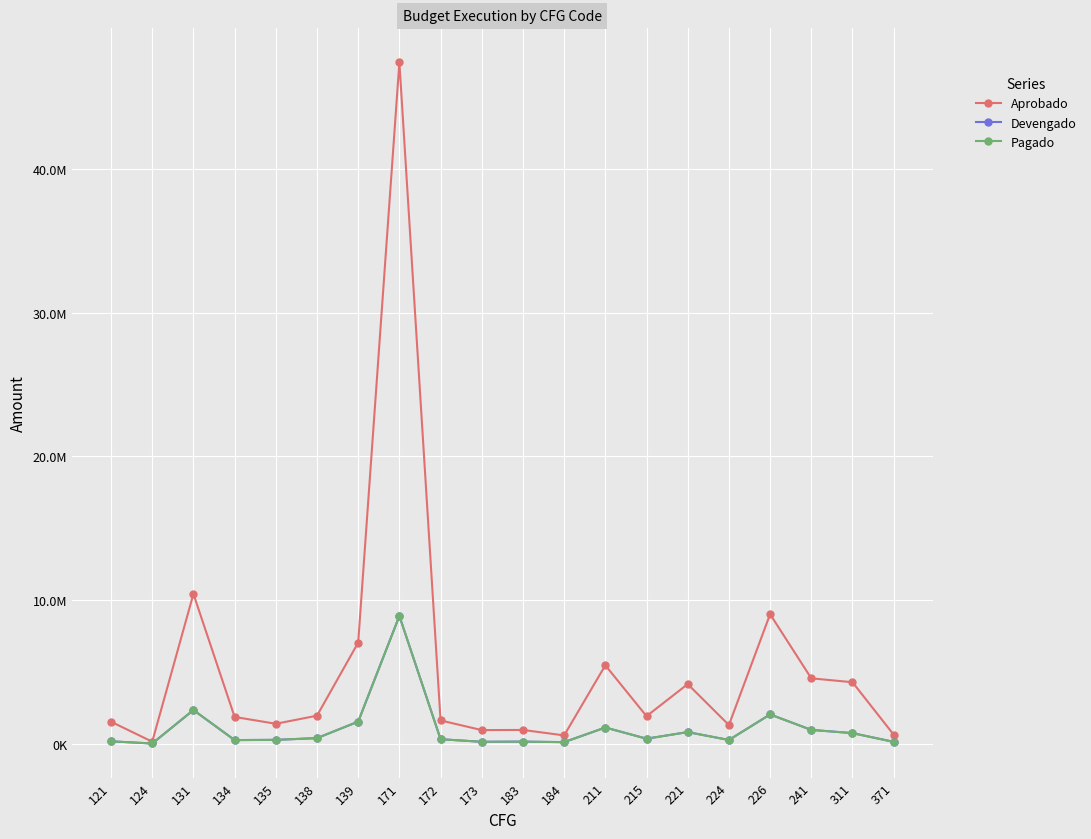

Is this an area chart (filled region under the line)?

No